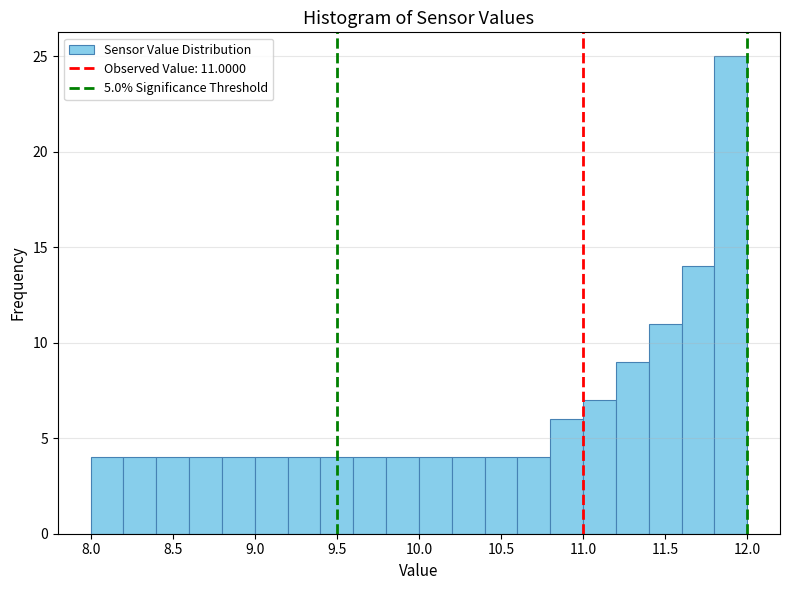

Which range on the x-axis has the tallest bar?

11.8 to 12.0